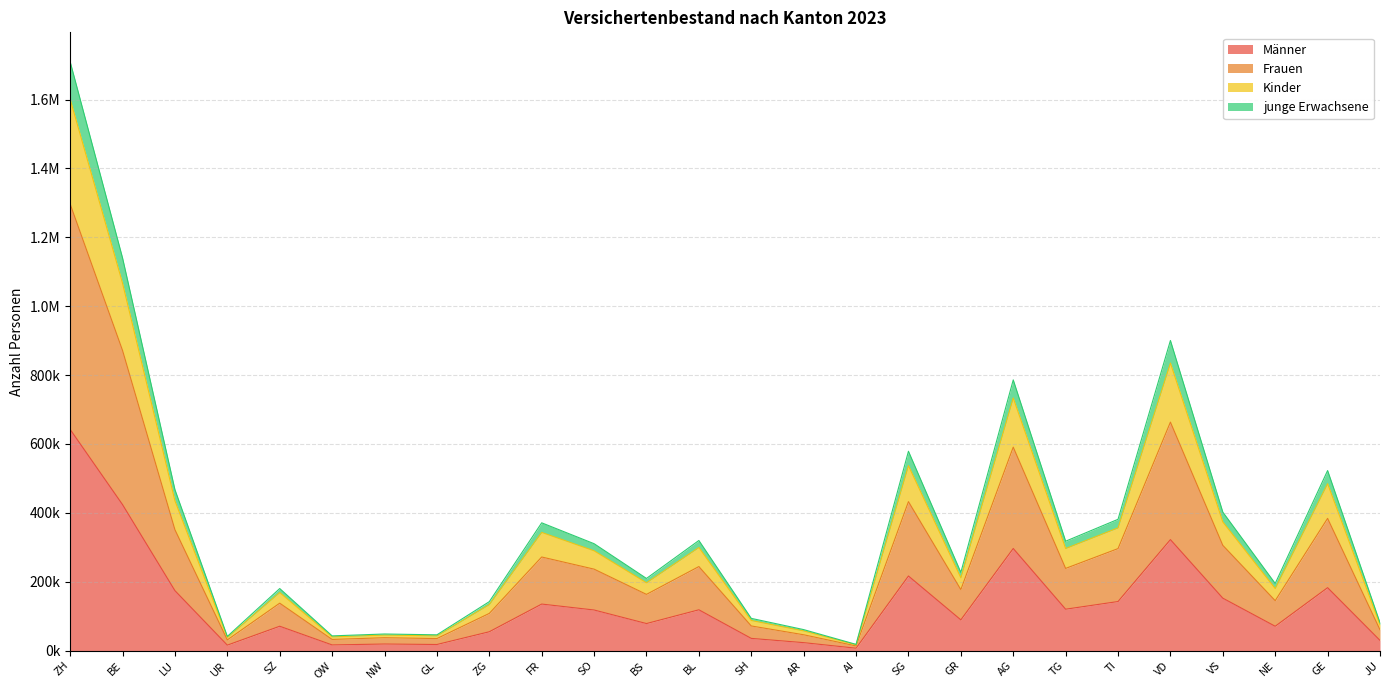

What is the maximum value for Männer?

642320